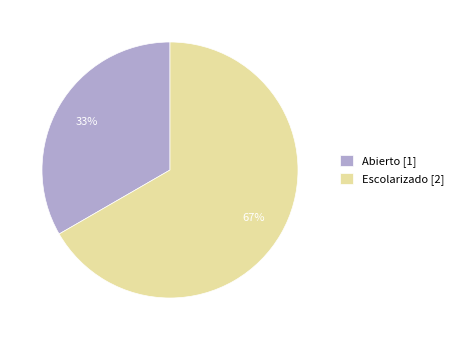

To the nearest percent, what is the average slice percentage?

50%